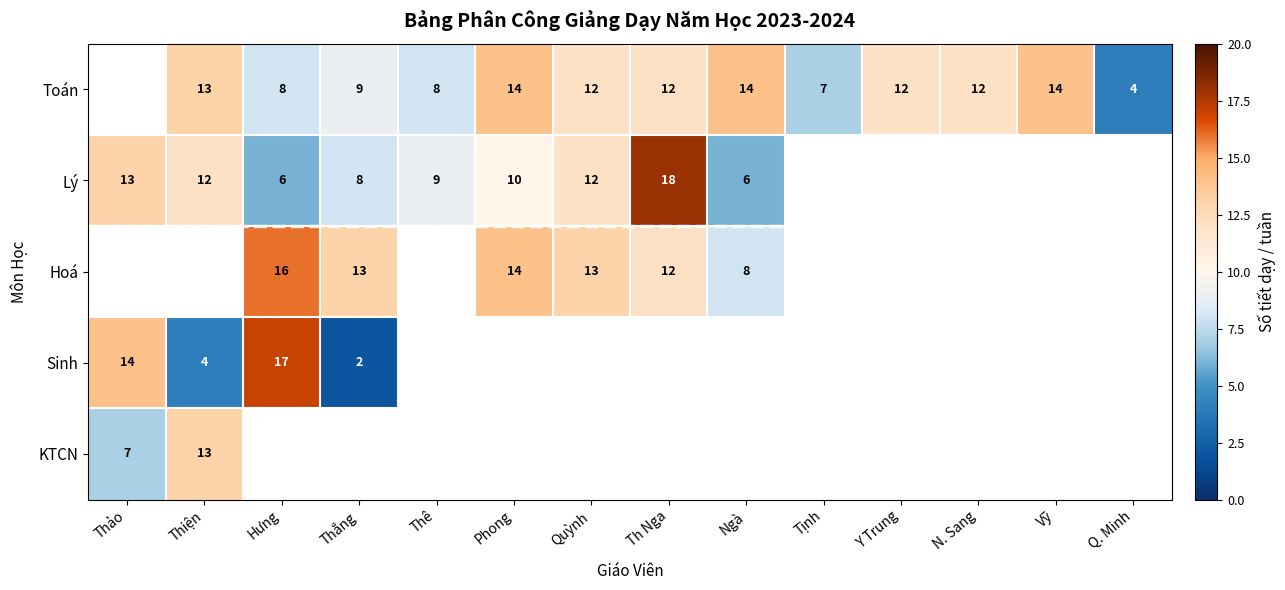

What is the maximum value shown in the chart?

18.0